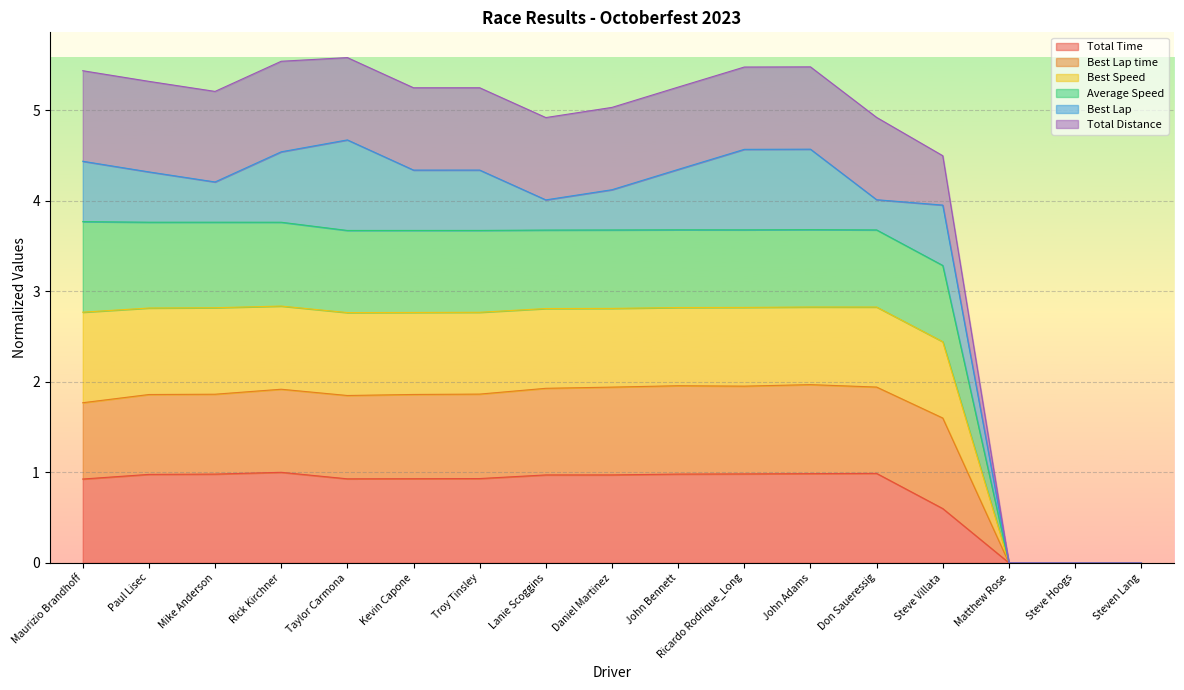

True or false: Best Lap time and Total Time intersect in this chart.

False